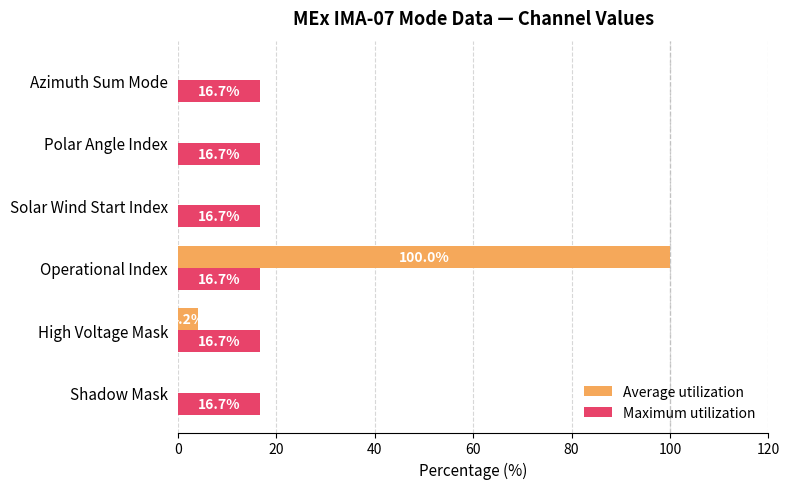

What is the greatest value displayed?

100.0